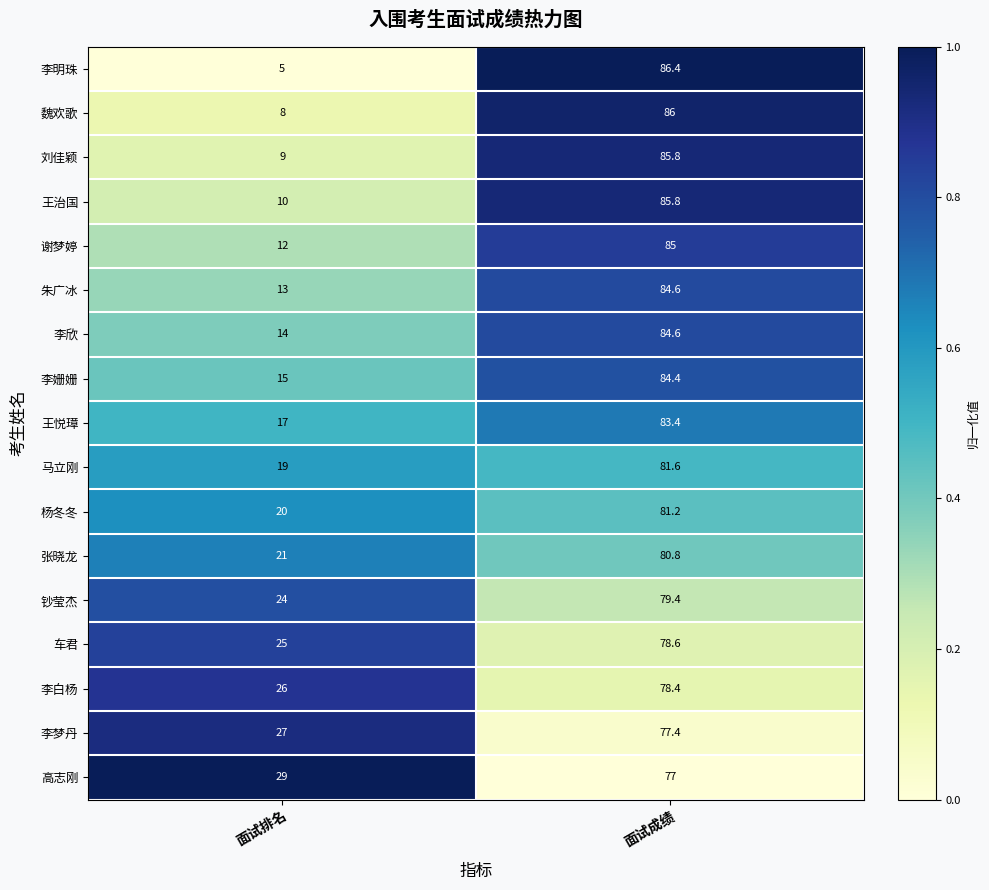

The value of 车君 at 面试成绩 is 78.6. True or false?

True